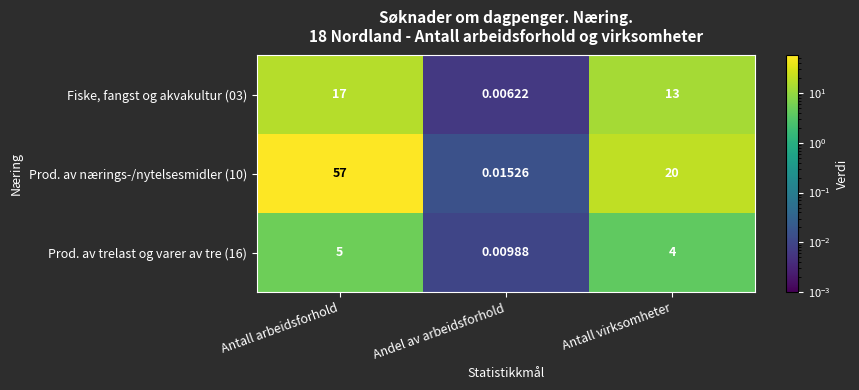

Rank the series at Antall virksomheter from highest to lowest value.

Prod. av nærings-/nytelsesmidler (10), Fiske, fangst og akvakultur (03), Prod. av trelast og varer av tre (16)